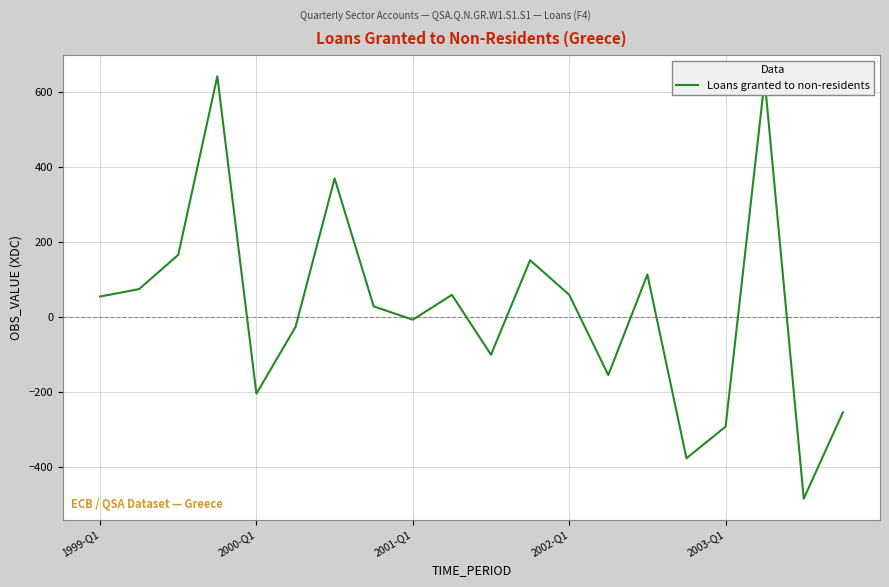

What is the difference between the maximum and minimum values?

1127.2